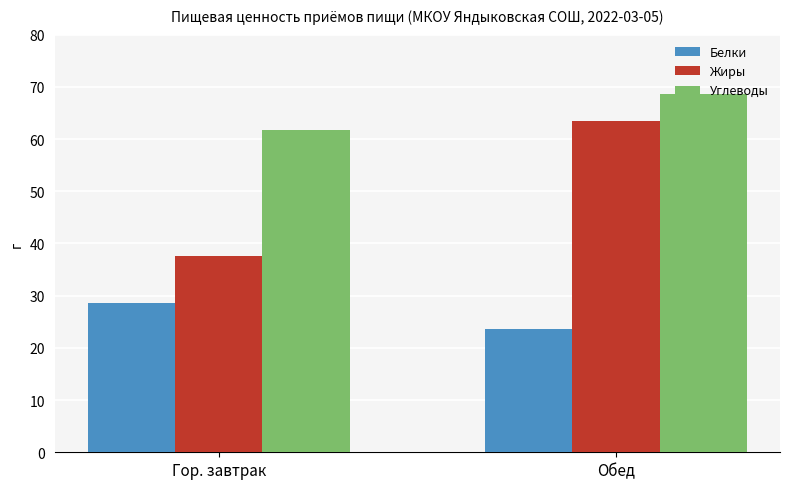

The value of Жиры at Обед is 63.4. True or false?

True